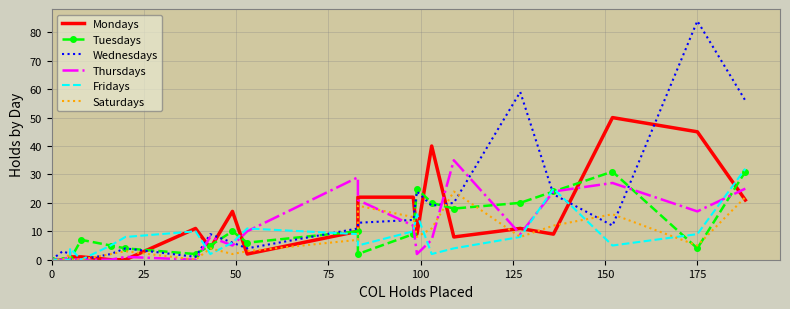

What is the highest value of the Fridays series?

32